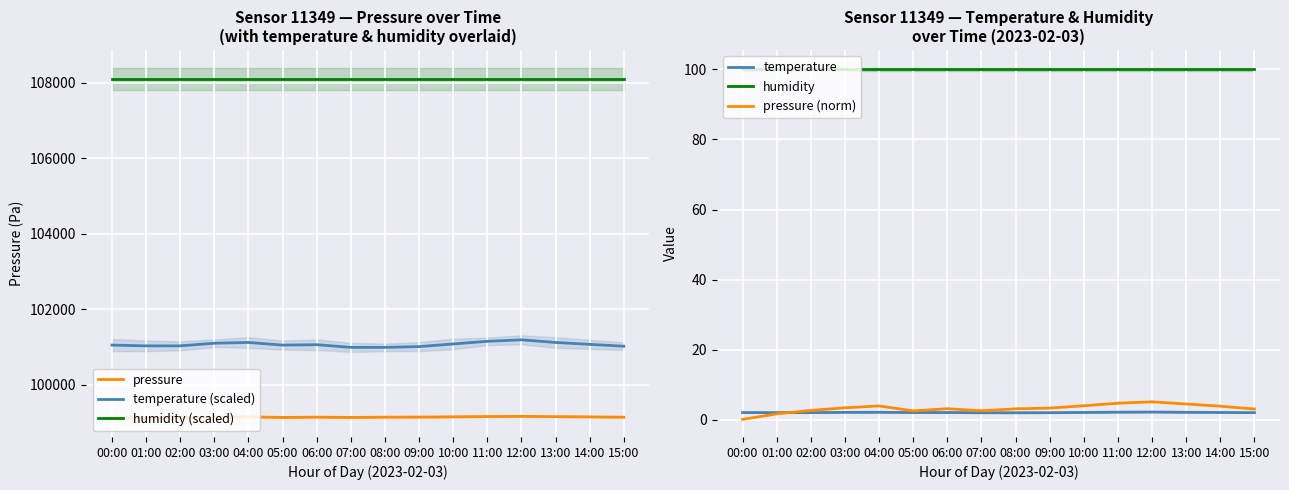

In pressure (norm), how many points are lower than both neighbors (excluding endpoints)?

2